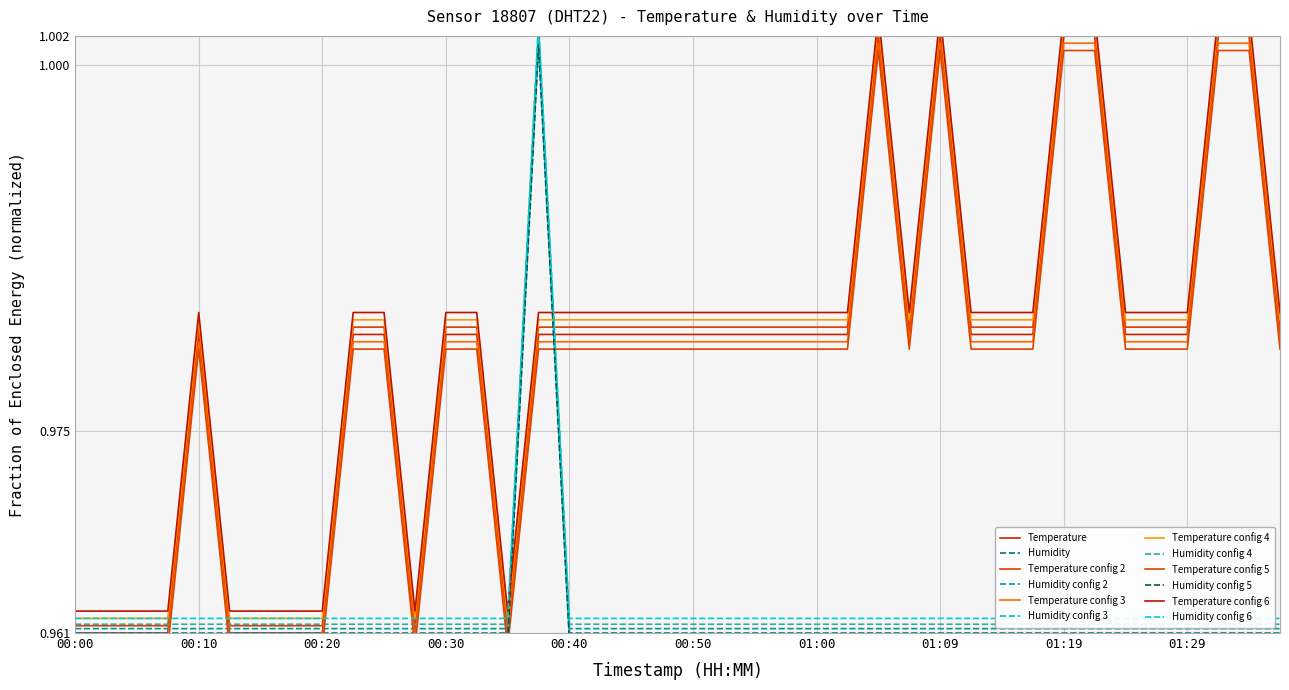

What is the label of the 14th point from the left?

00:32